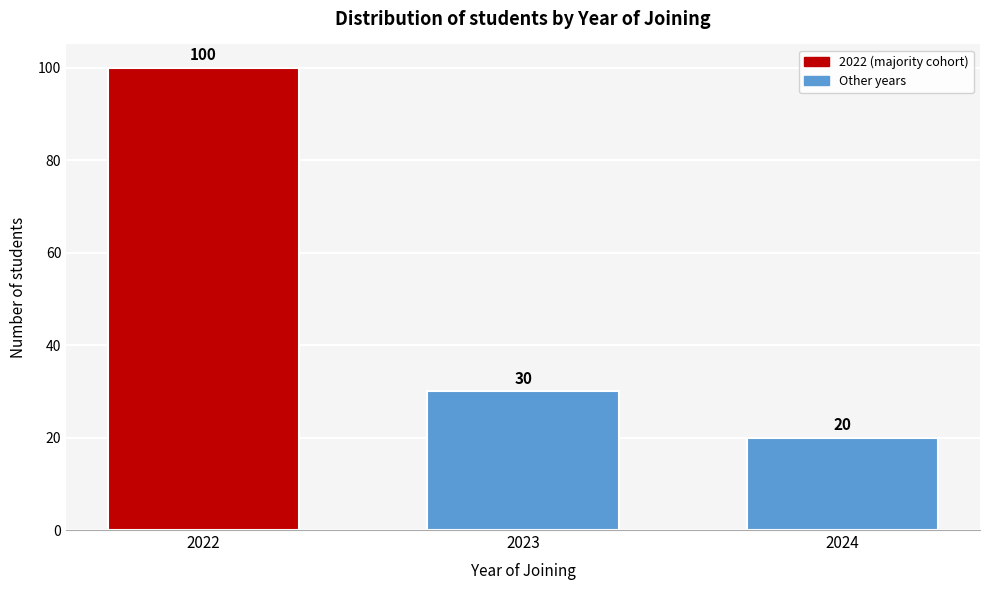

Reading left to right, what are all the values shown in this chart?

100	30	20